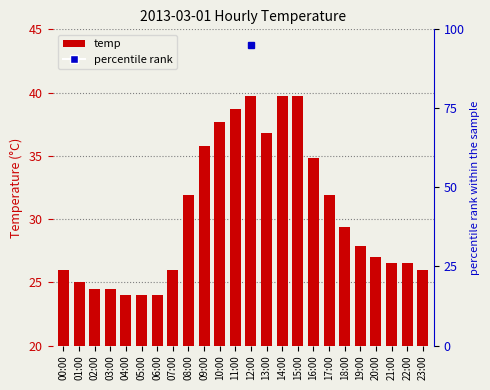

Rank the categories by value from highest to lowest.

12:00, 14:00, 15:00, 11:00, 10:00, 13:00, 09:00, 16:00, 08:00, 17:00, 18:00, 19:00, 20:00, 21:00, 22:00, 00:00, 07:00, 23:00, 01:00, 02:00, 03:00, 04:00, 05:00, 06:00